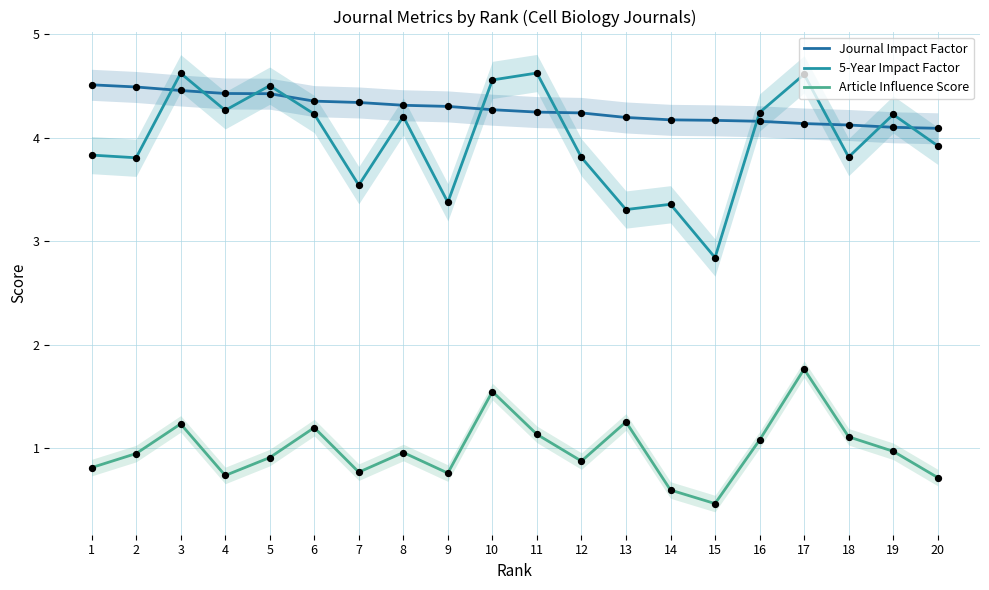

What is the total value across all series at 12?

8.9